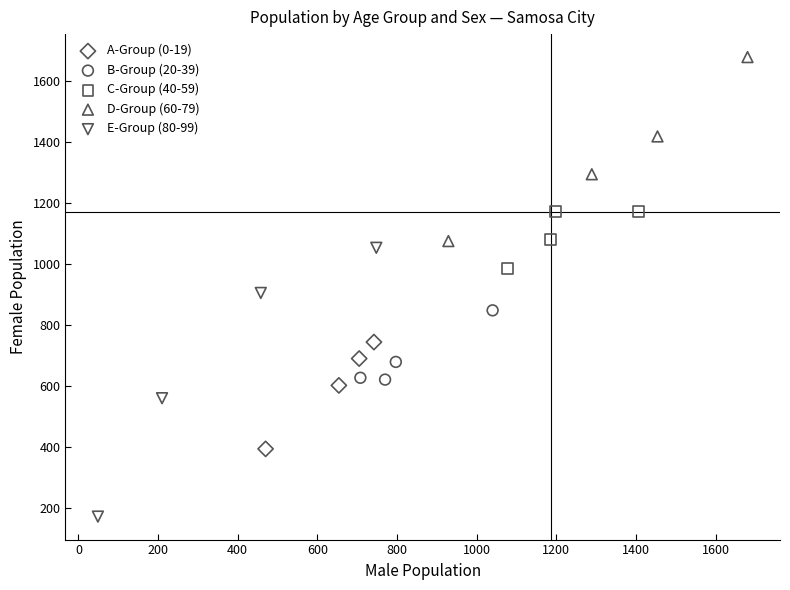

Which series has the largest Y range (max minus min)?

E-Group (80-99)